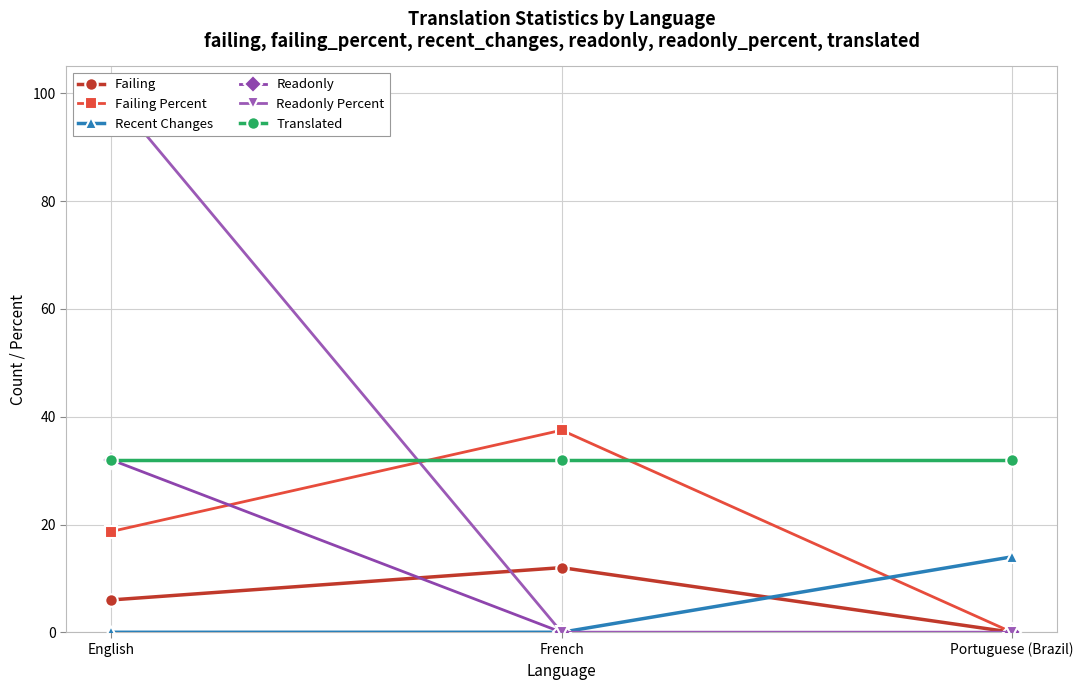

At which category is the sum across all series the highest?

English